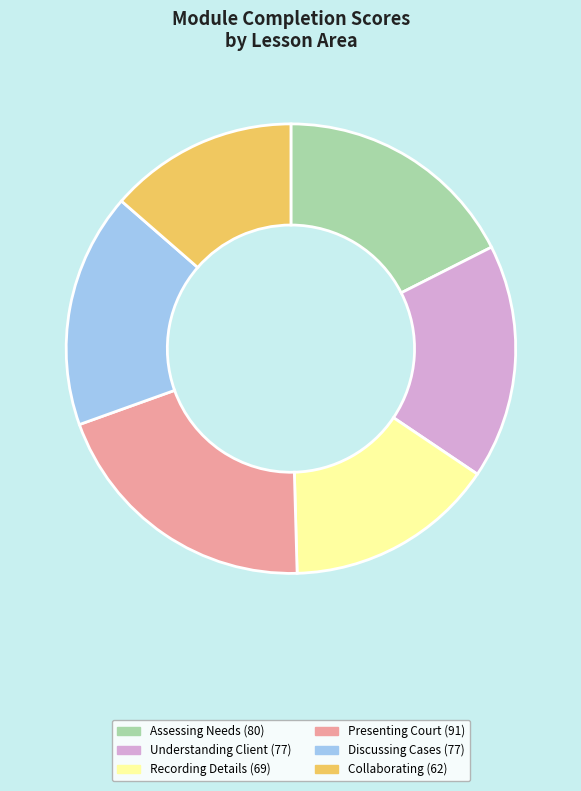

Does any single category account for the majority?

No